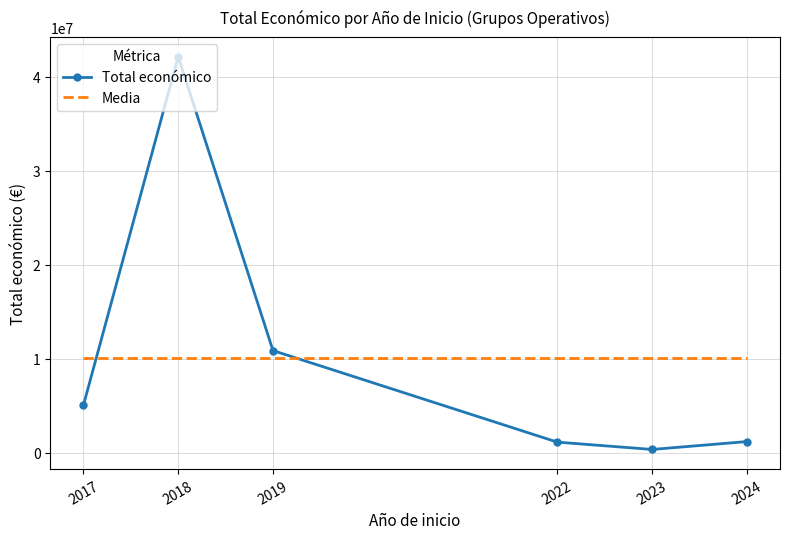

Which series changed the most between 2017 and 2019?

Total económico